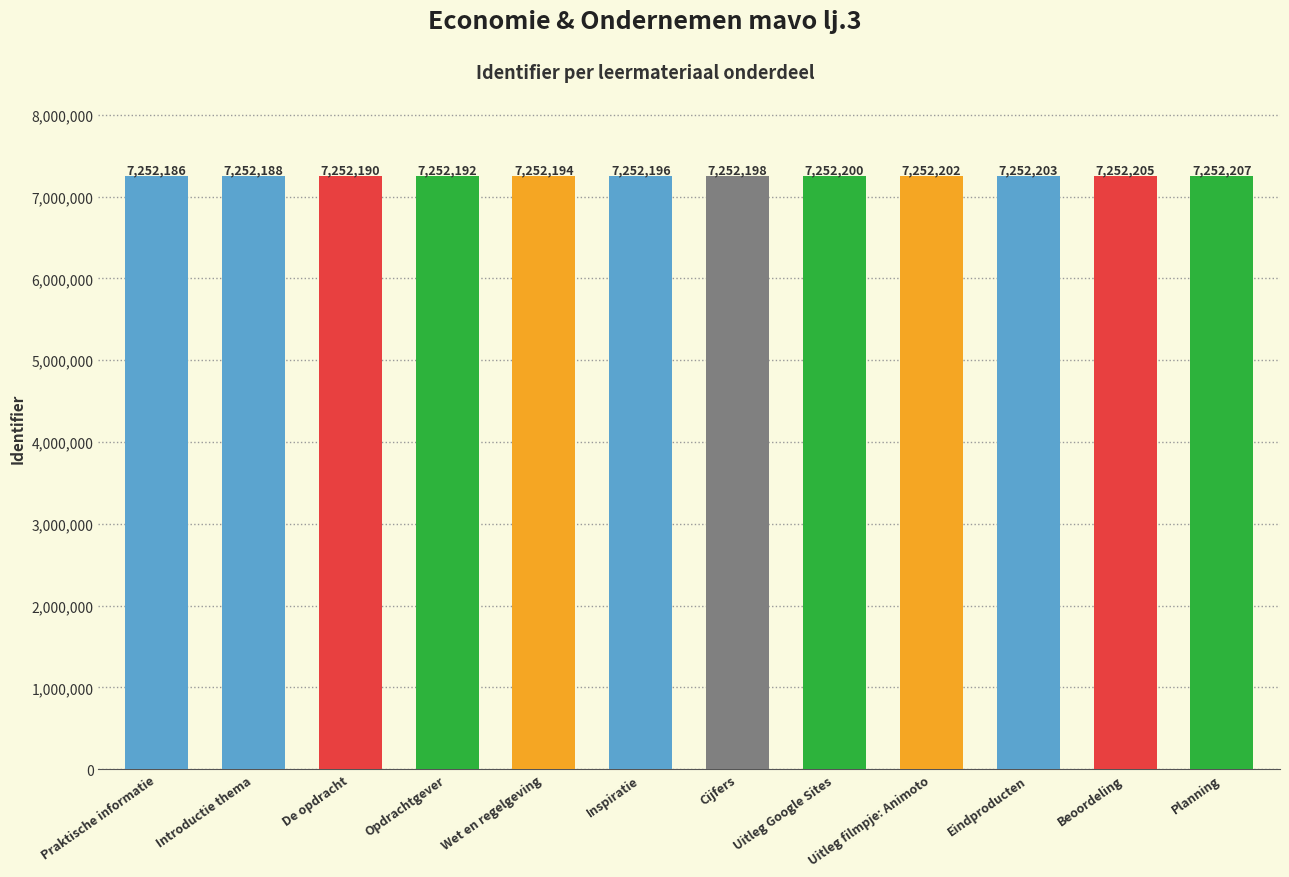

Which category has the lowest value across all series?

Praktische informatie